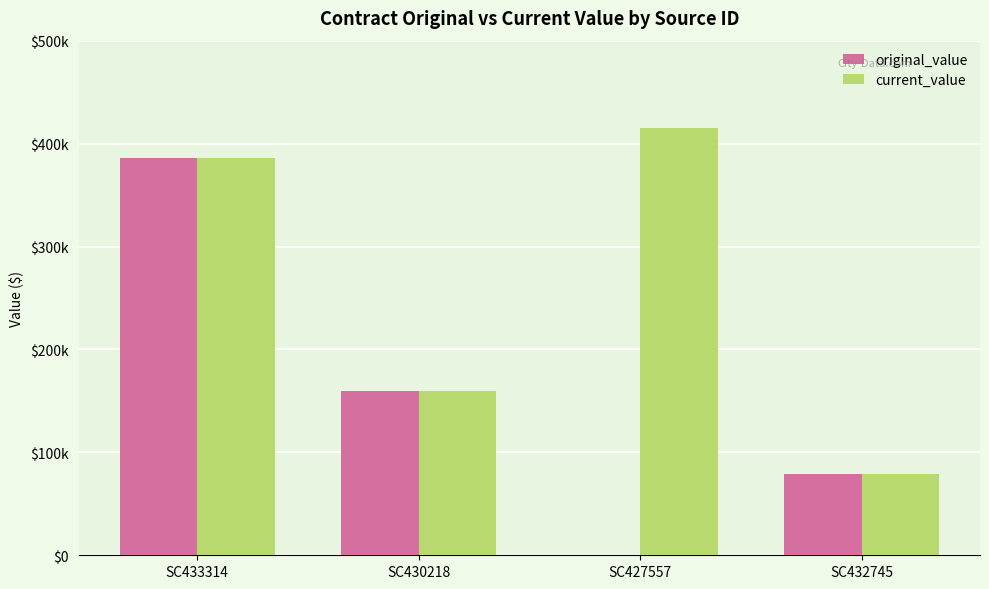

What are all the series names shown in the legend?

original_value, current_value